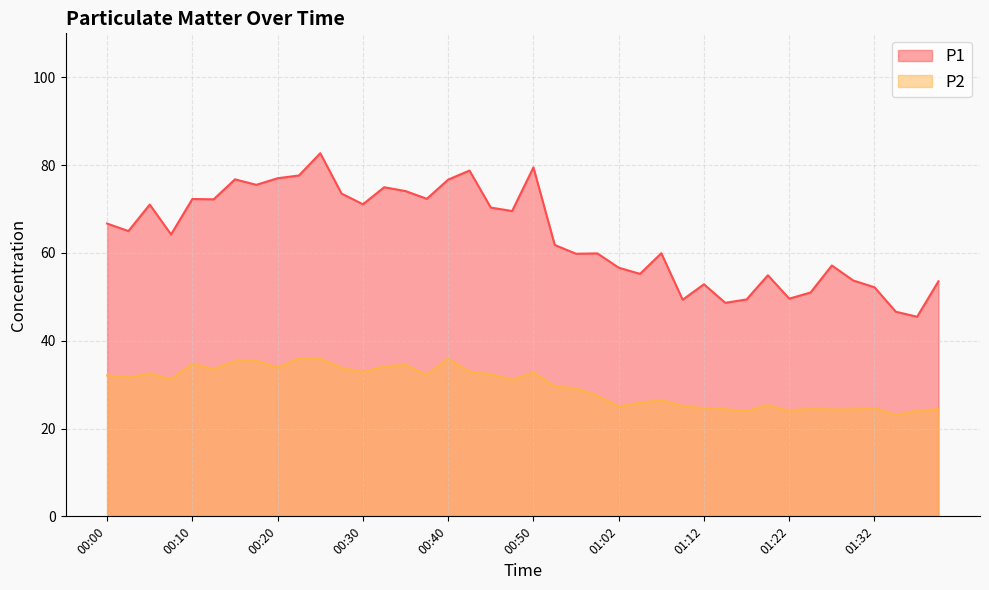

What position from the right is 01:25?

7